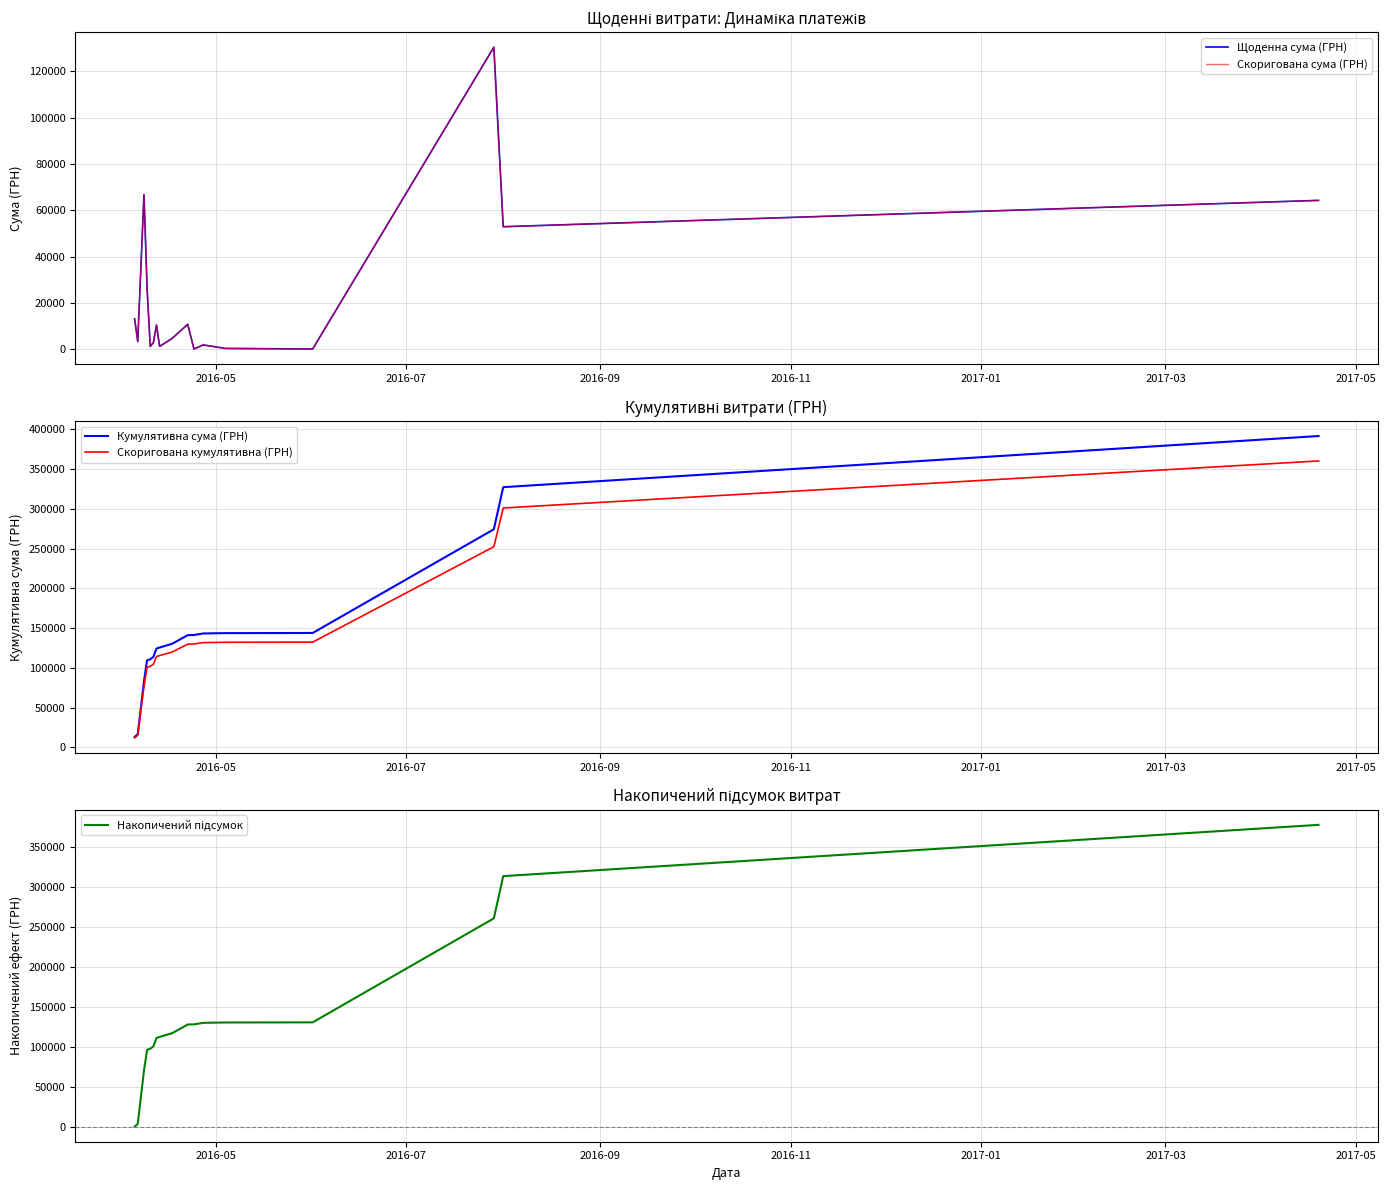

Between 2016-07 and 2017-05, which series saw the biggest shift?

Кумулятивна сума (ГРН)